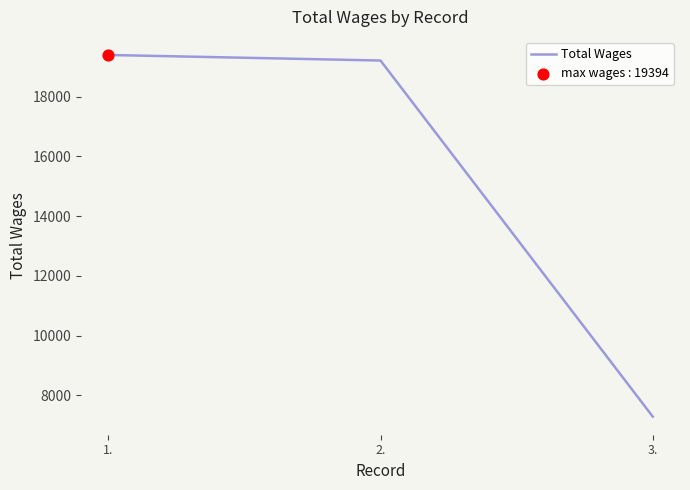

Between 2. and 1., which is larger?

1.